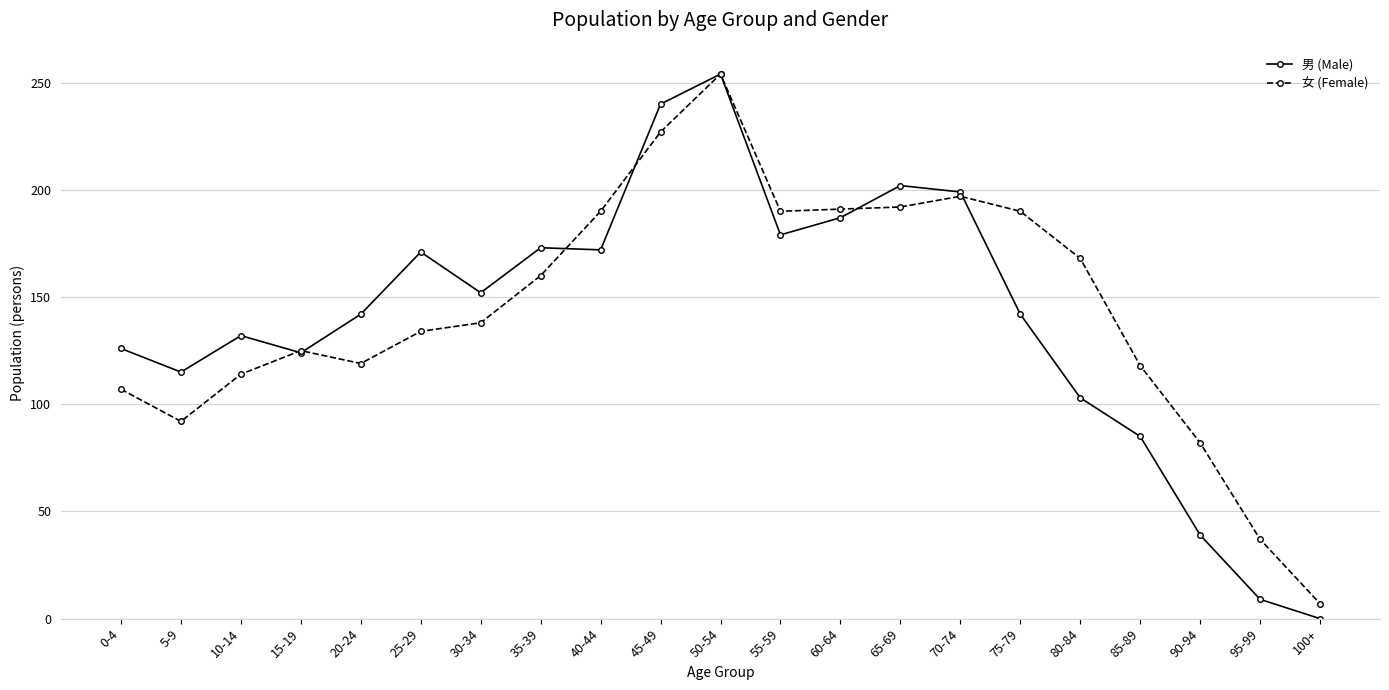

Which series has the widest spread of values?

男 (Male)